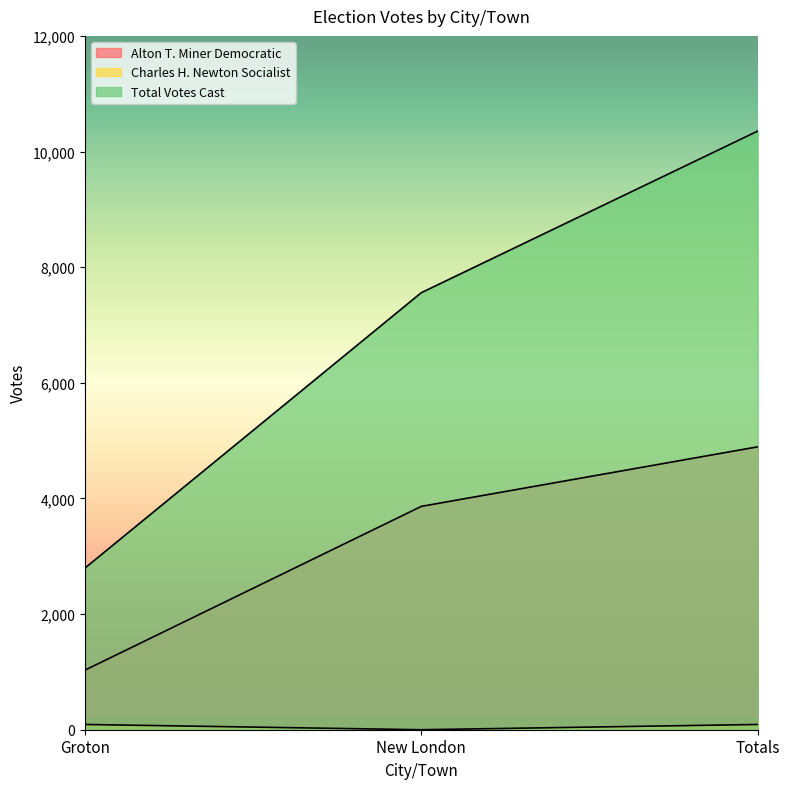

What are all the series names shown in the legend?

Alton T. Miner Democratic, Charles H. Newton Socialist, Total Votes Cast